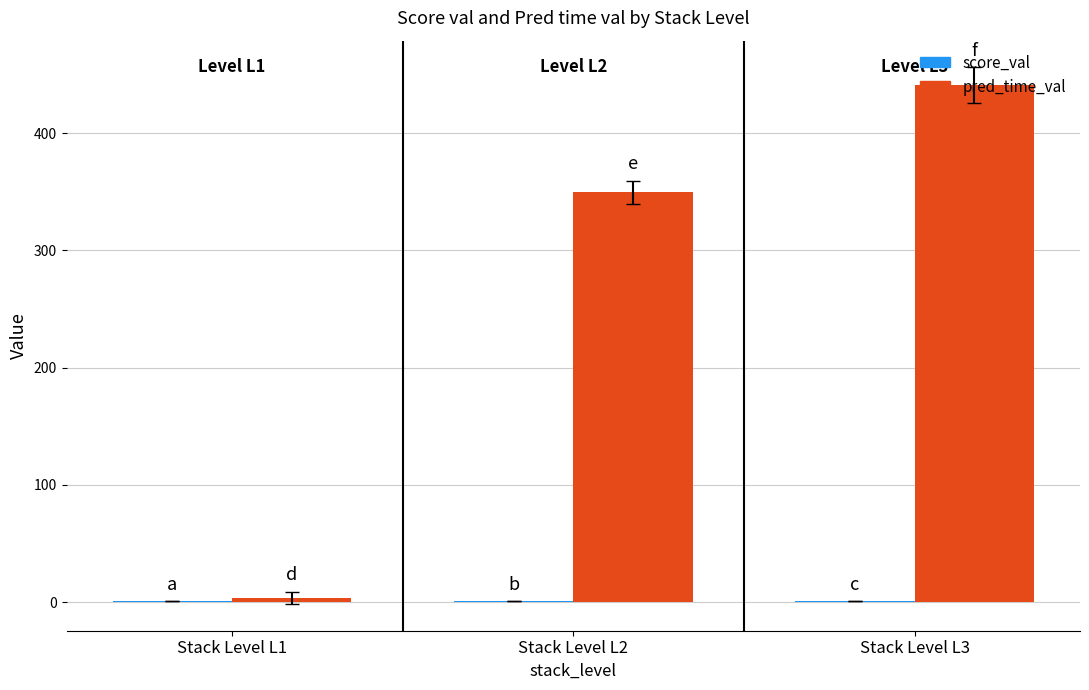

Count the number of categories in the chart.

3